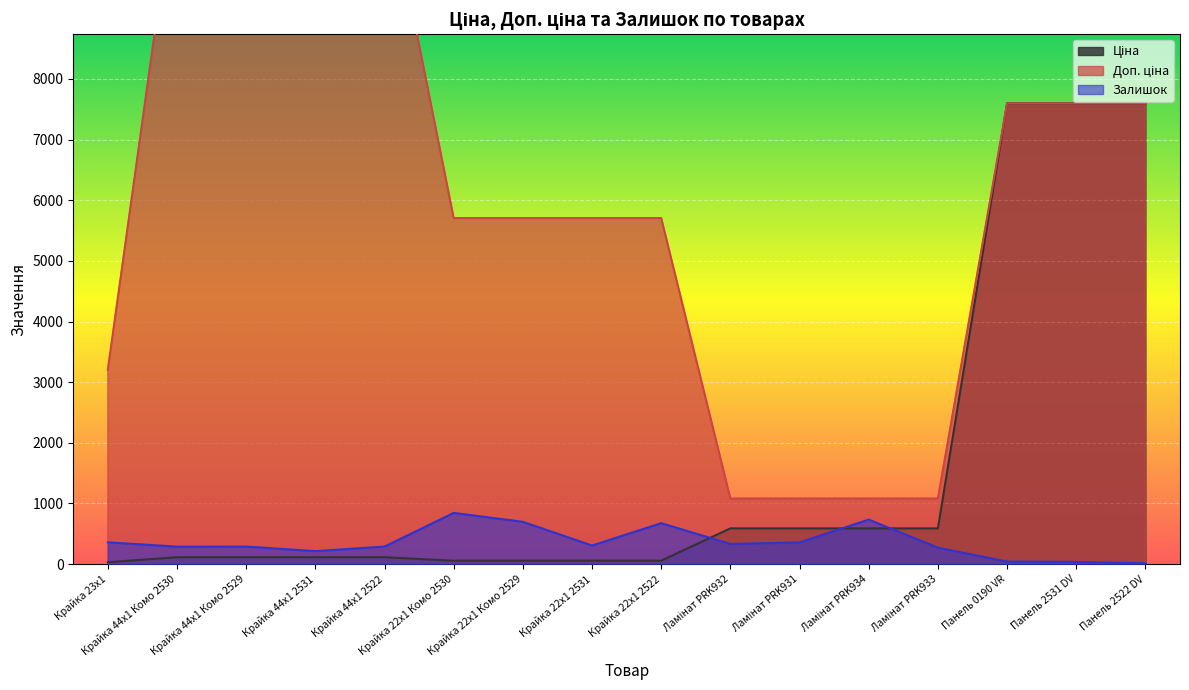

At which category does the chart reach its minimum across all series?

Панель 2522 DV